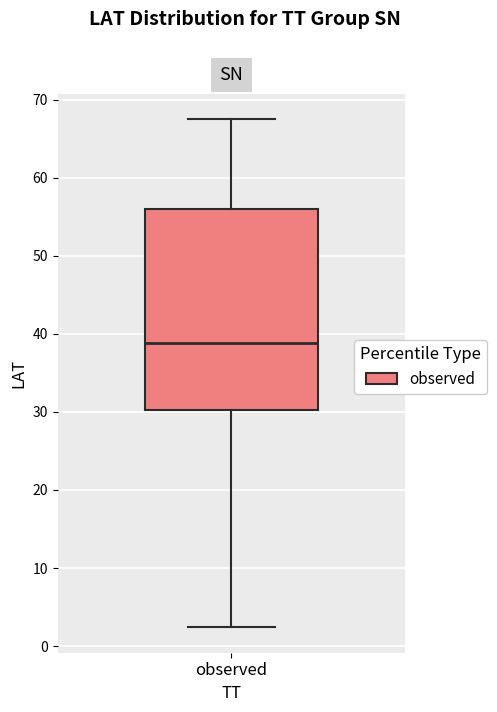

Read this box plot against the y-axis: the position of the median line, the range covered by the box, and the ends of both whiskers. The values are not printed on the chart, so give them approximately, as read against the axis.

median 39, box 30 to 56, whiskers 2 to 68